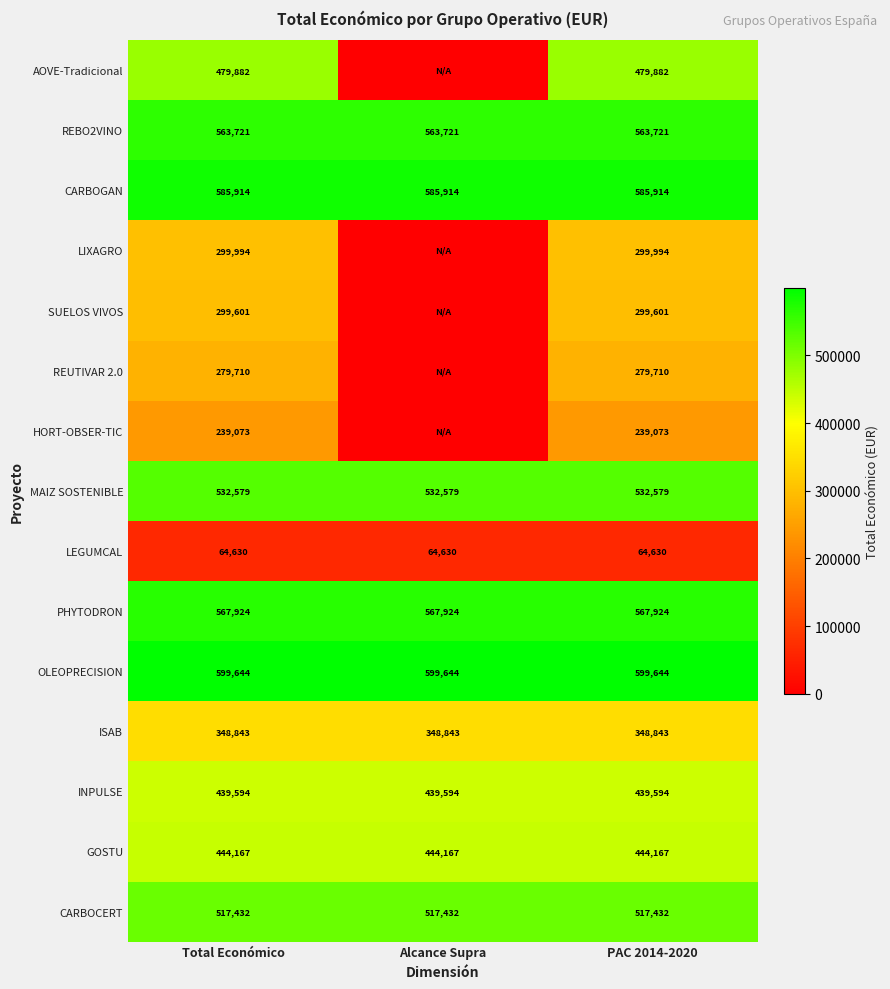

At which category is the sum across all series the highest?

Total Económico